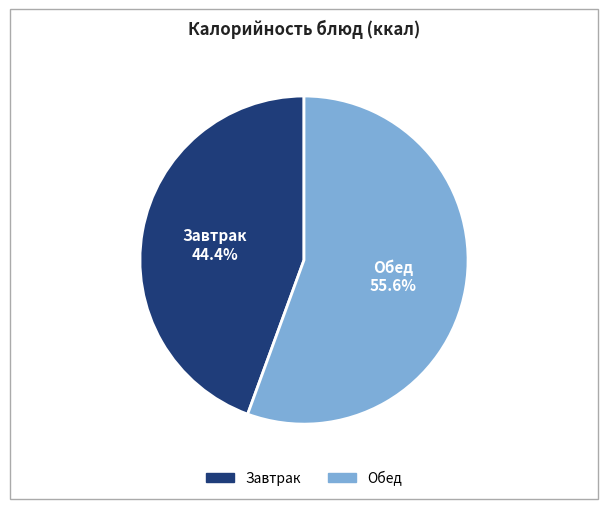

Does any single category account for the majority?

Yes